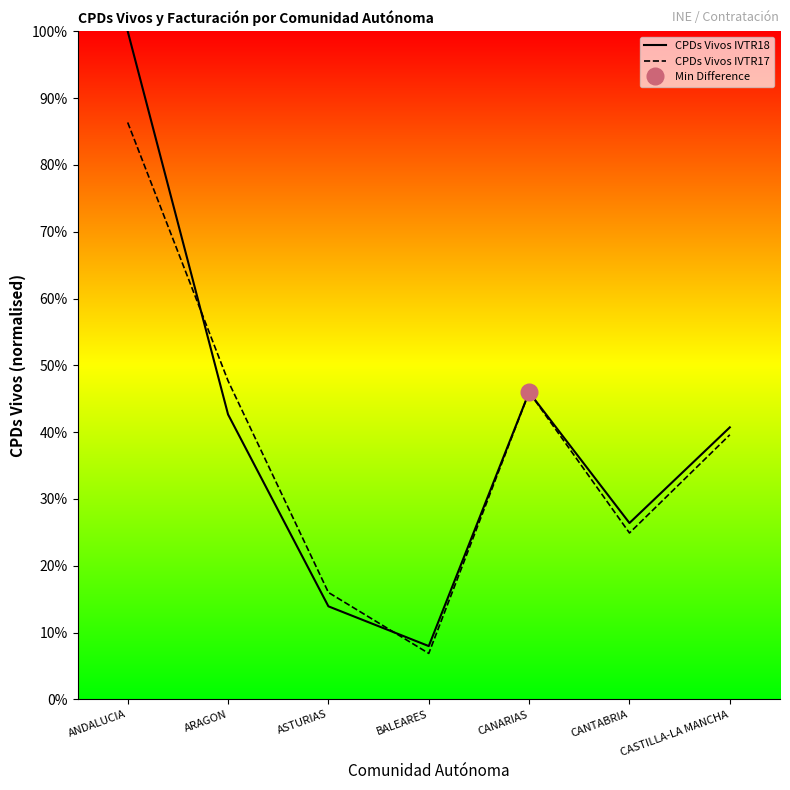

What is the total value across all series at CASTILLA-LA MANCHA?

80.3